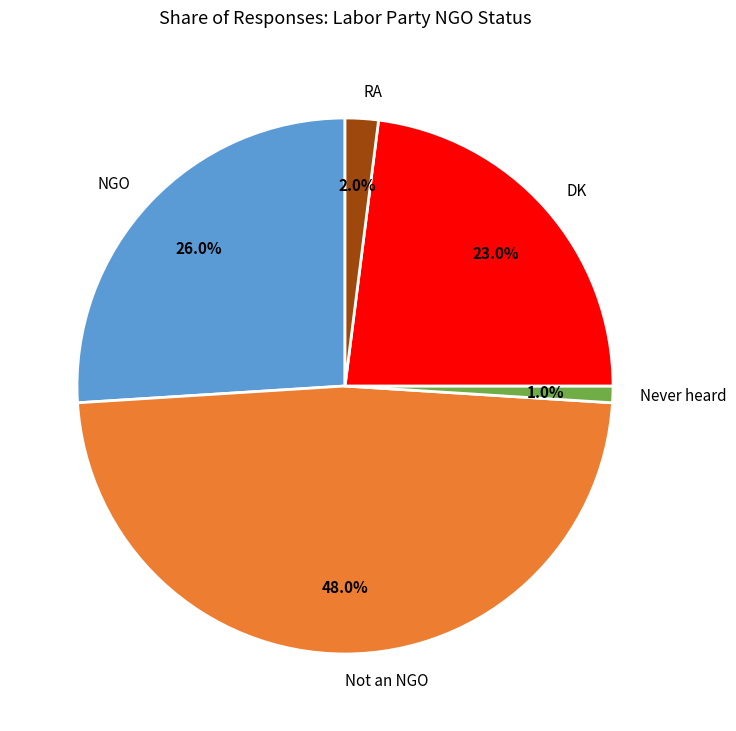

How much of the chart is everything except DK?

77.0%